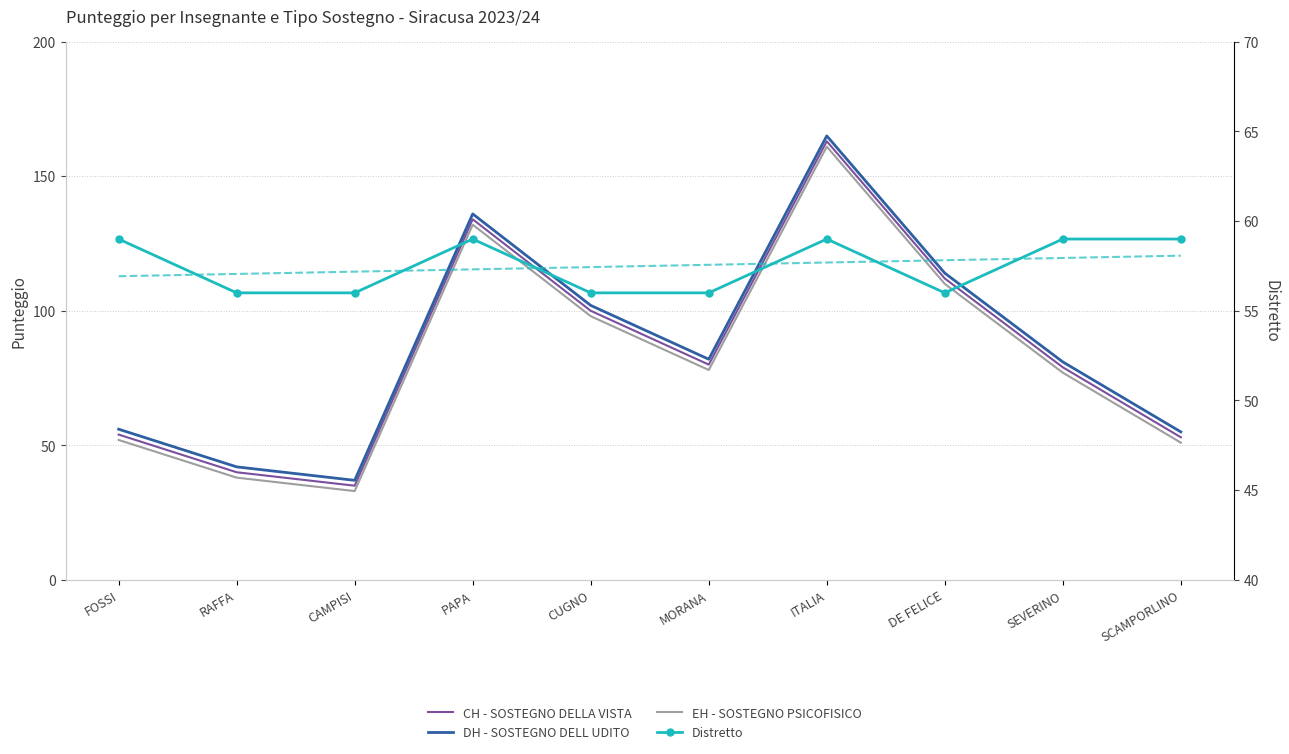

What is the label of the 2nd point from the left?

RAFFA